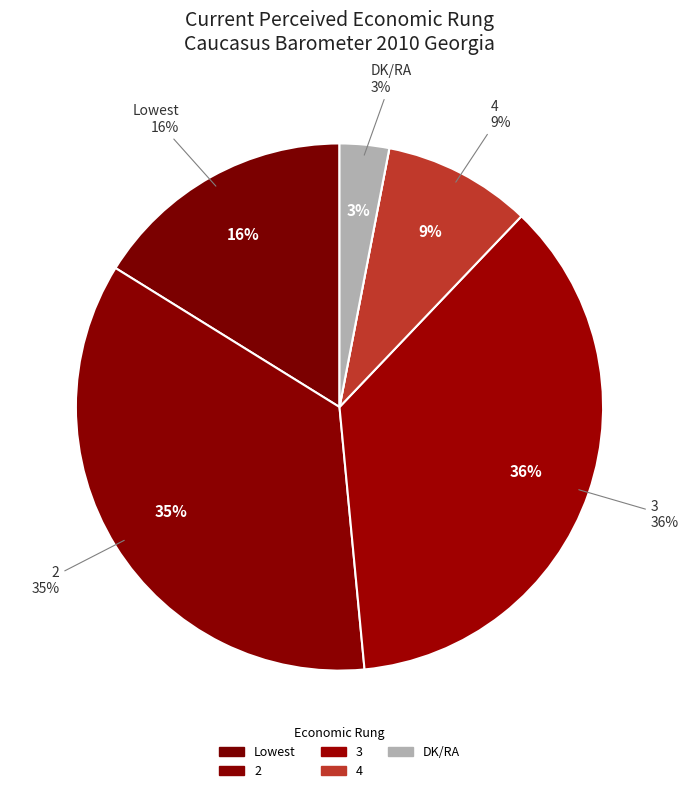

Approximately how many times larger is the value at 2 compared to DK/RA?

11.7